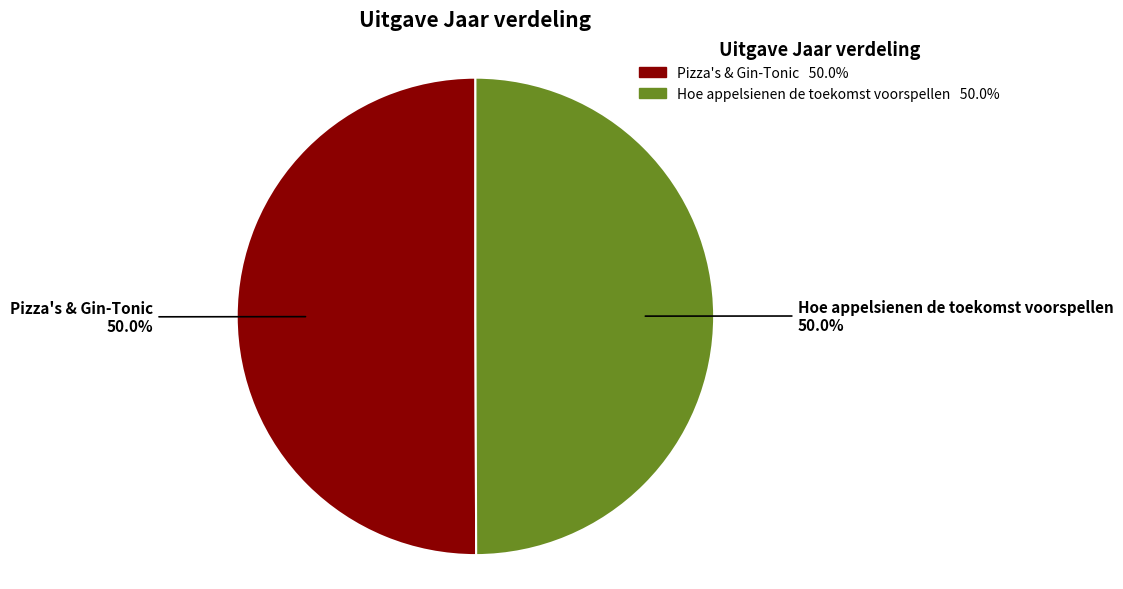

What percentage is NOT represented by Pizza's & Gin-Tonic?

50.0%